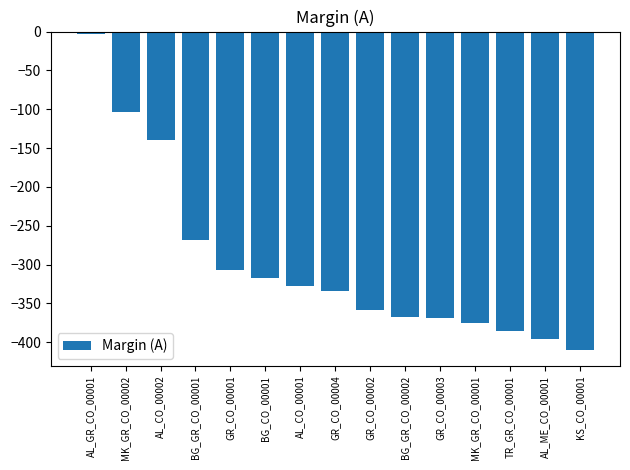

The chart shows a value of -200 at AL_CO_00001. True or false?

False